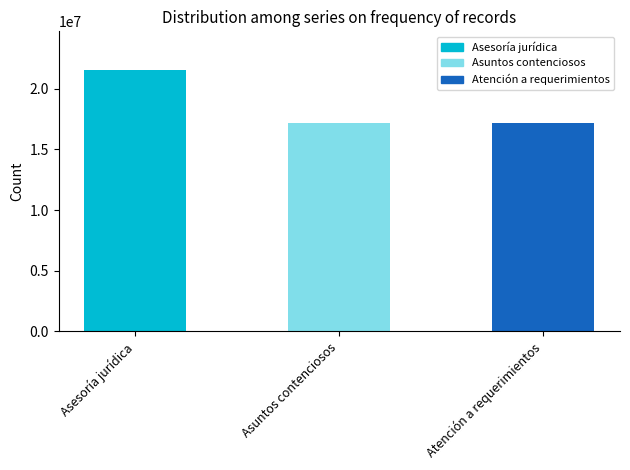

What is the change in value from Asesoría jurídica to Asuntos contenciosos?

-4300000